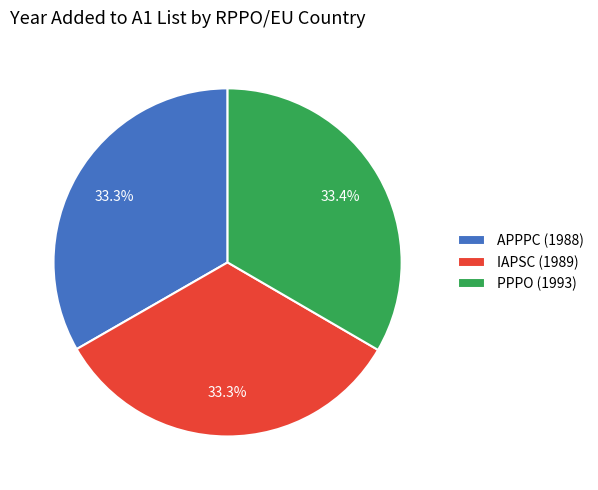

How many segments does this pie chart have?

3